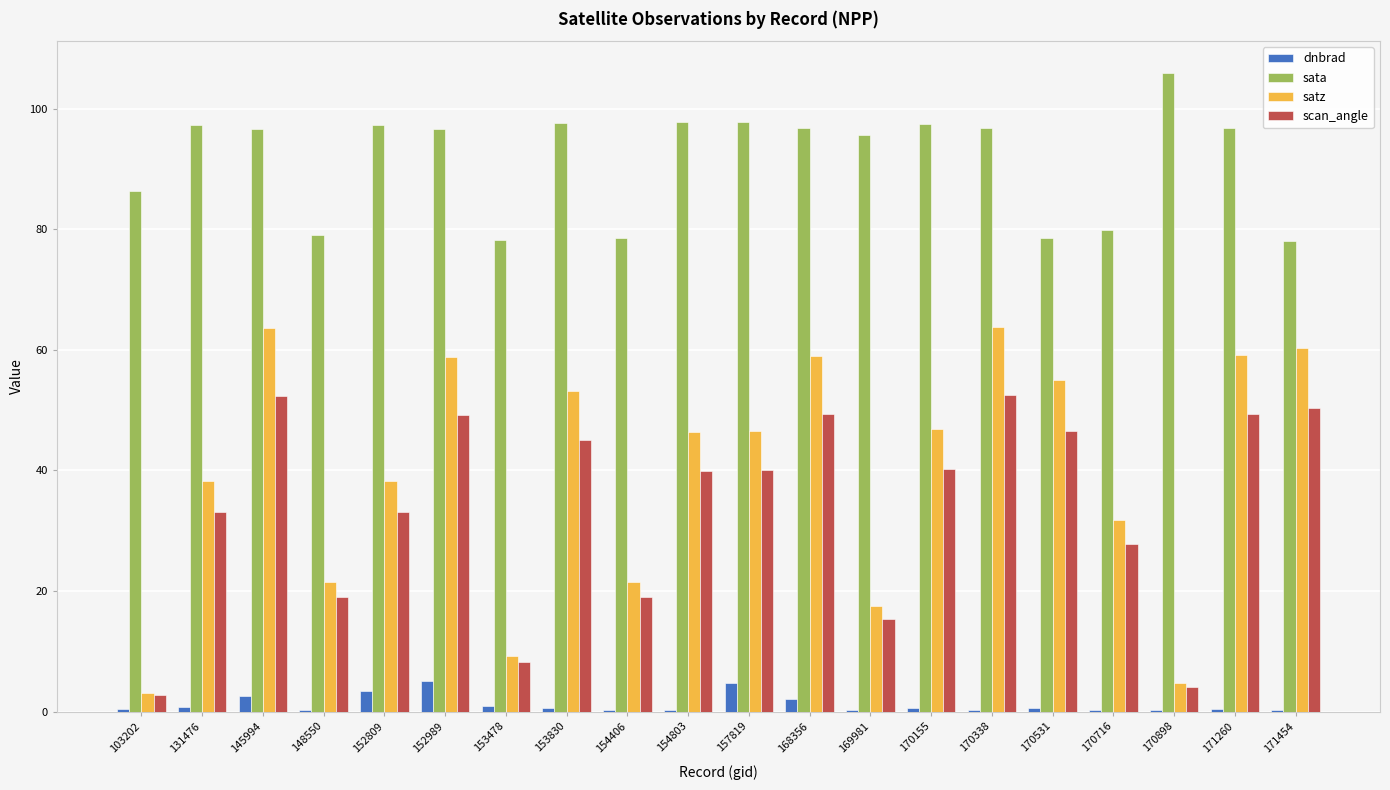

The sata series shows 79.1 at 148550. True or false?

True